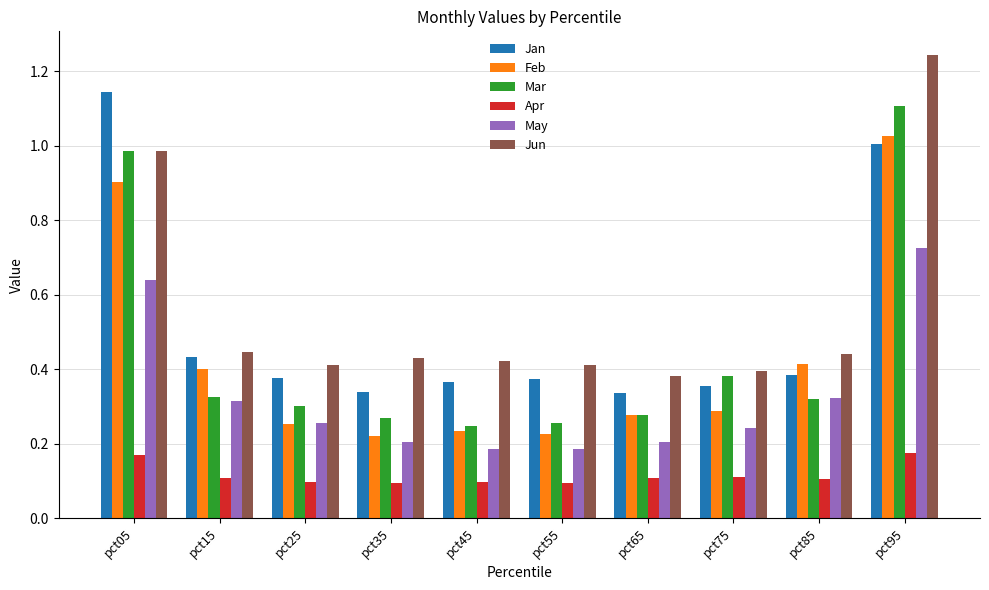

Is it true that Jun equals 0.6 at pct75?

False